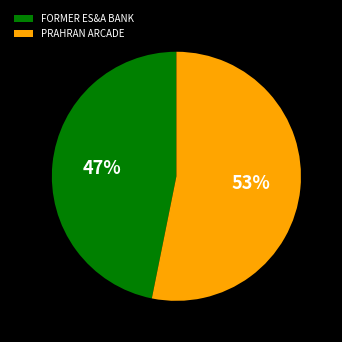

What percentage is the PRAHRAN ARCADE slice, to the nearest percent?

53%